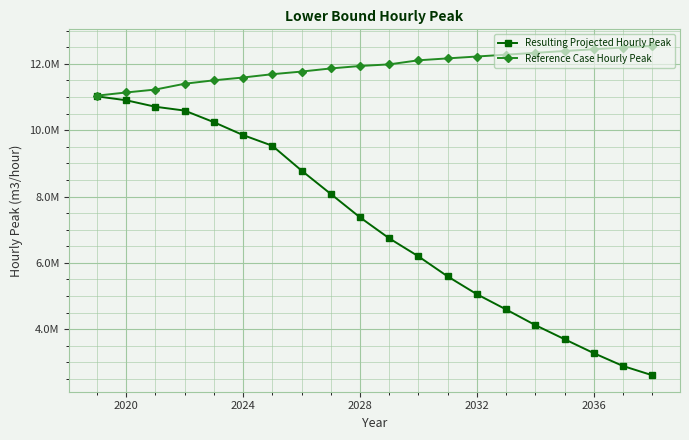

What are all the series names shown in the legend?

Resulting Projected Hourly Peak, Reference Case Hourly Peak